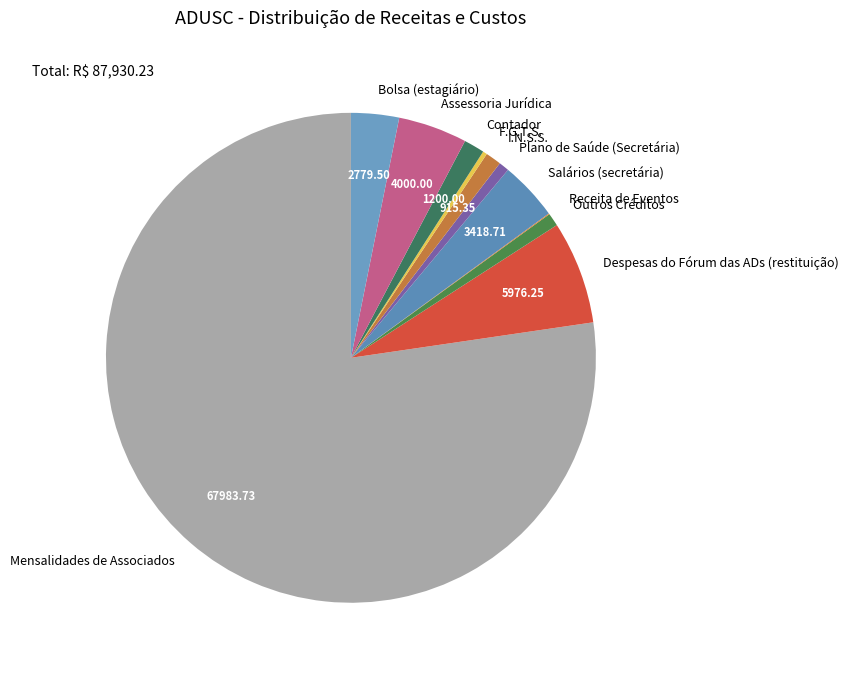

Is the sum of Despesas do Fórum das ADs (restituição) and Salários (secretária) greater than half?

No